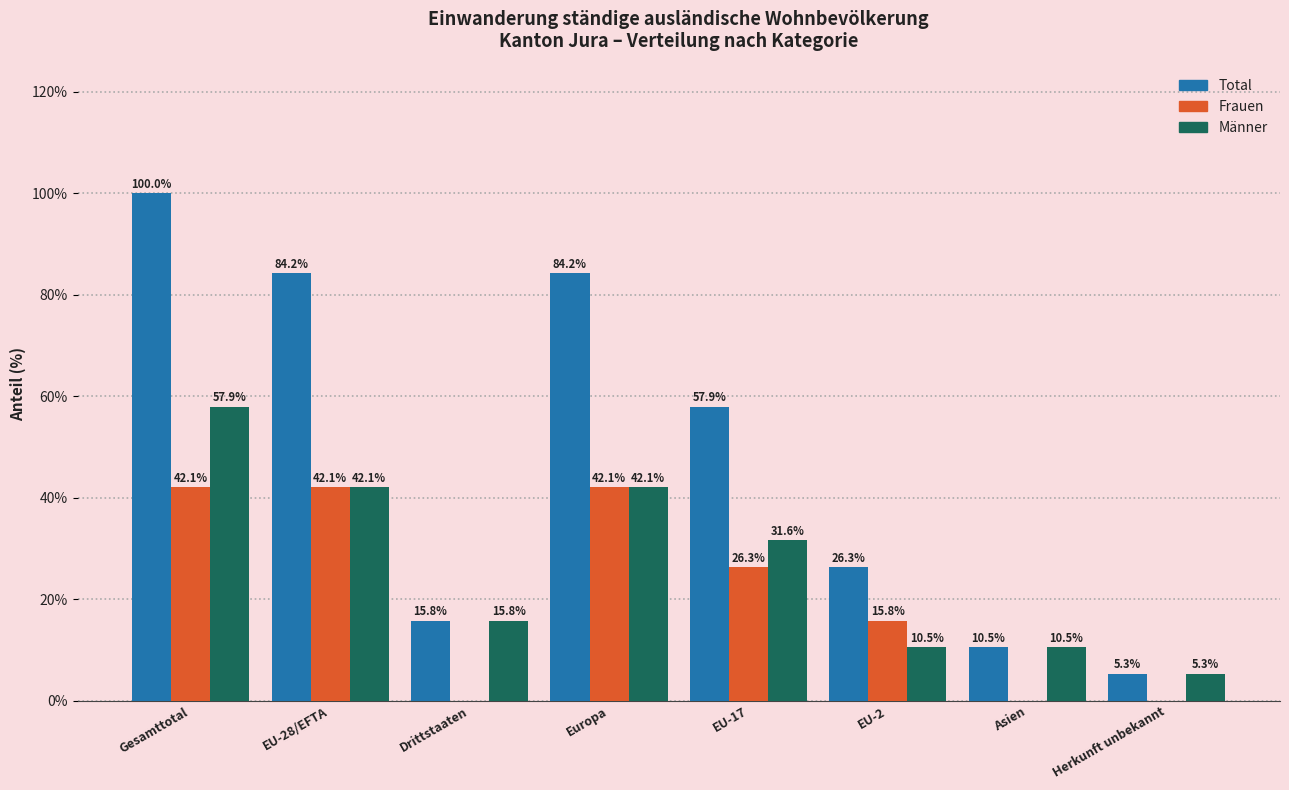

Reading left to right, transcribe all the data shown in this chart.

Total: Gesamttotal=100.0	EU-28/EFTA=84.2	Drittstaaten=15.8	Europa=84.2	EU-17=57.9	EU-2=26.3	Asien=10.5	Herkunft unbekannt=5.3
Frauen: Gesamttotal=42.1	EU-28/EFTA=42.1	Drittstaaten=0.0	Europa=42.1	EU-17=26.3	EU-2=15.8	Asien=0.0	Herkunft unbekannt=0.0
Männer: Gesamttotal=57.9	EU-28/EFTA=42.1	Drittstaaten=15.8	Europa=42.1	EU-17=31.6	EU-2=10.5	Asien=10.5	Herkunft unbekannt=5.3